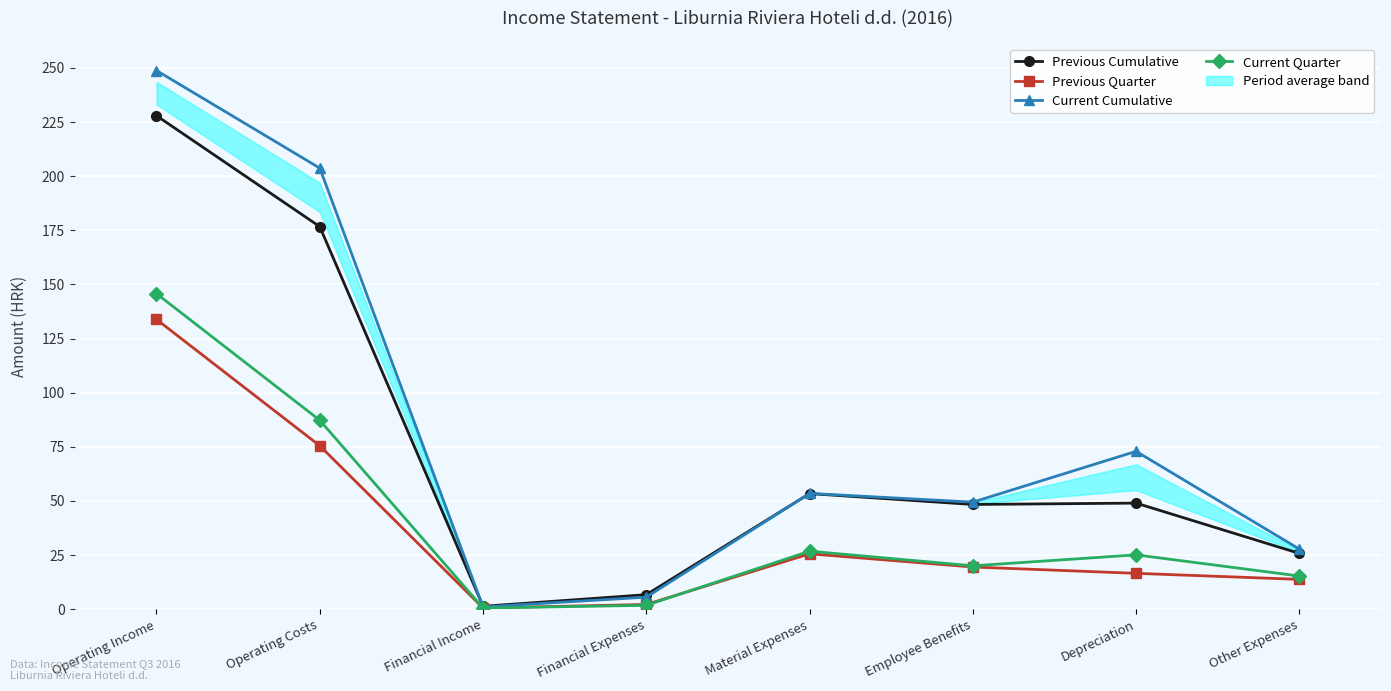

Which series has the largest range (max minus min)?

Current Cumulative